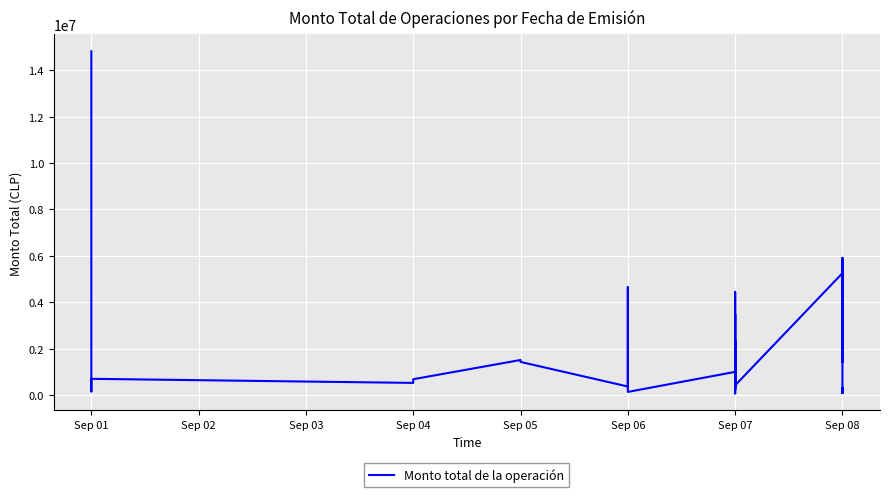

How many interior local peaks (higher than both neighbors) does the data have?

13